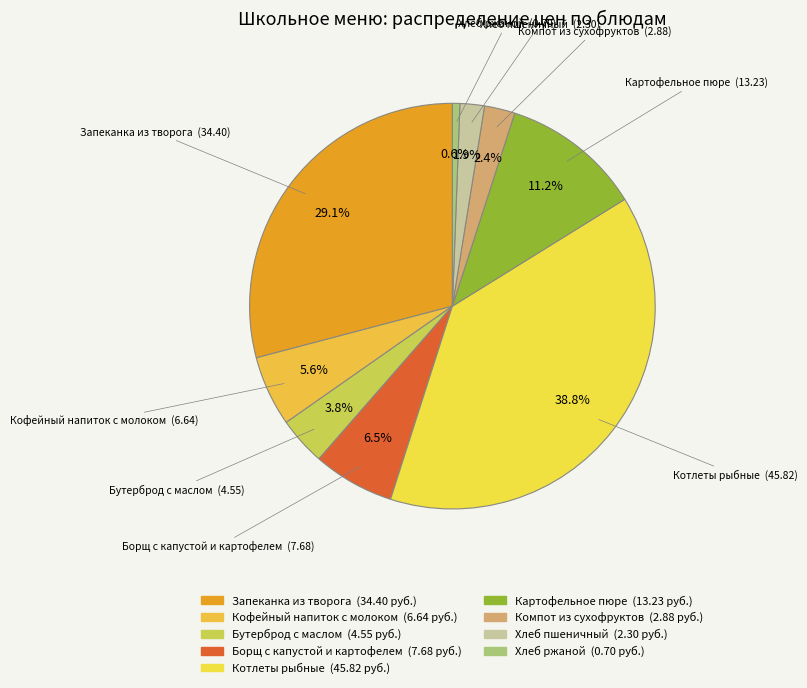

To the nearest percent, what is the difference between the Хлеб ржаной and Бутерброд с маслом slice percentages?

3%